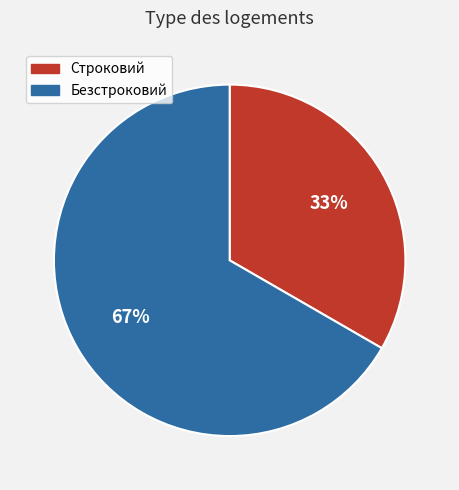

Combined, do Безстроковий and Строковий account for over 50%?

Yes